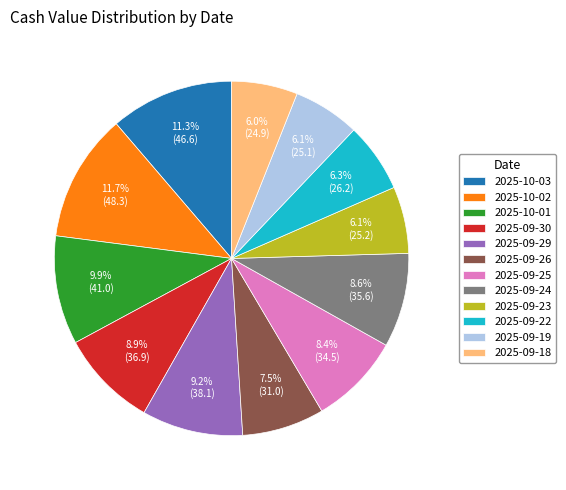

Do 2025-09-22 and 2025-10-01 together represent more than half of the pie?

No